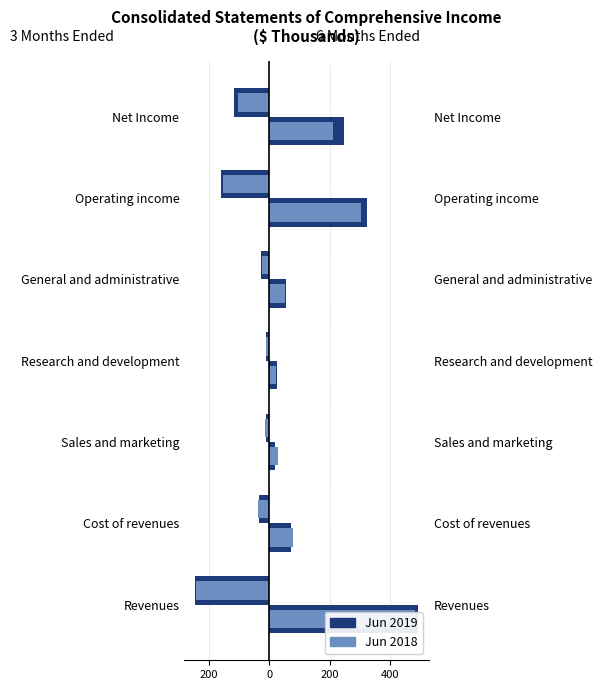

What is the highest value of the 3M Jun 2019 series?

-12.4